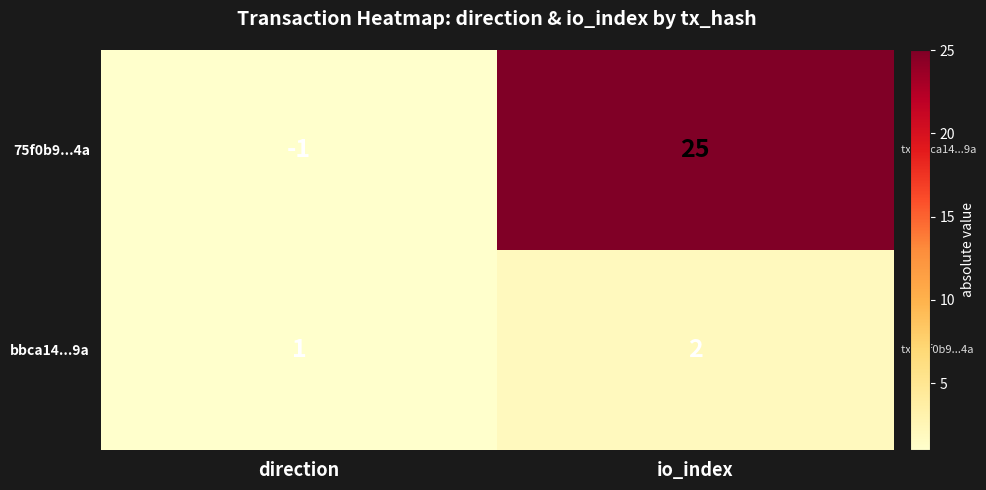

Rank the series by their average value, from lowest to highest.

bbca14...9a, 75f0b9...4a